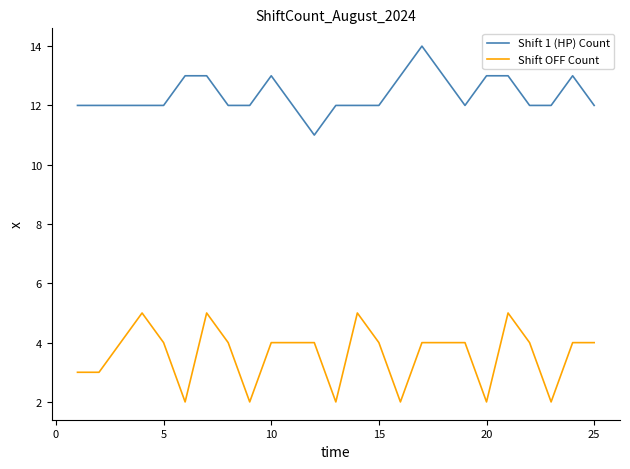

Which series has the largest total across all categories?

Shift 1 (HP) Count